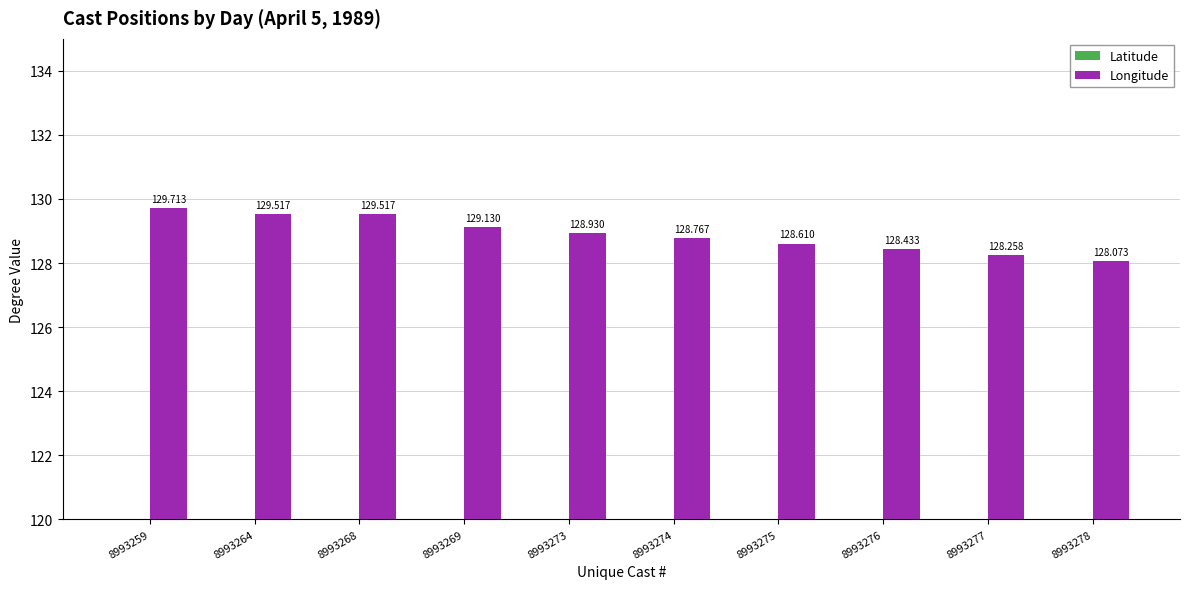

What is the minimum value for Latitude?

32.5